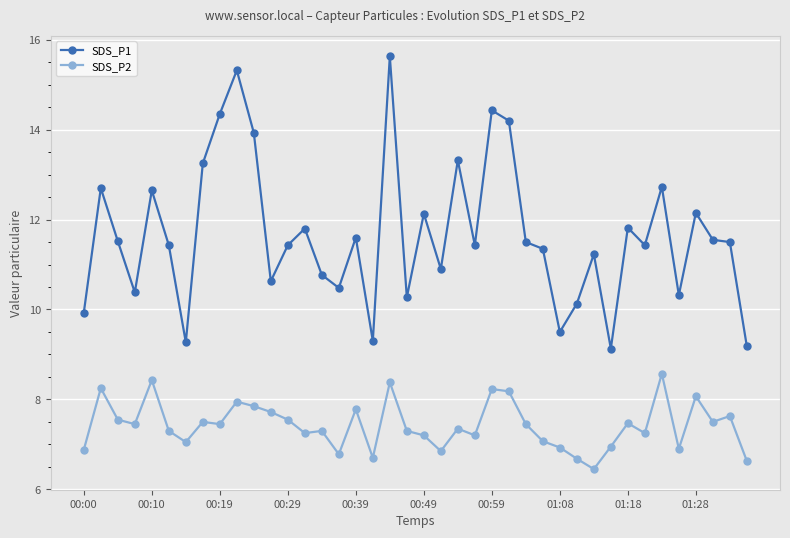

Which series has the largest range (max minus min)?

SDS_P1